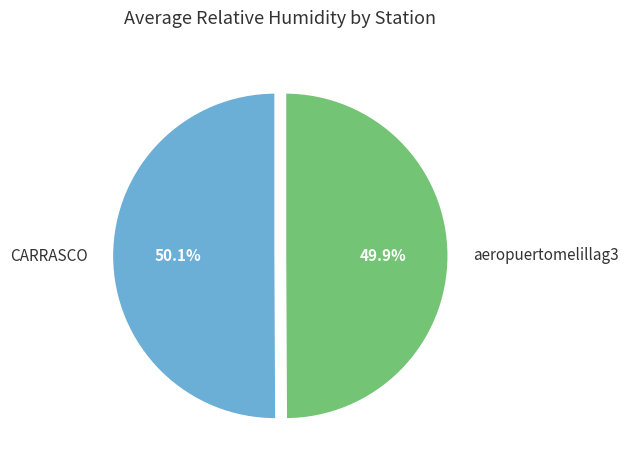

What is the total percentage of aeropuertomelillag3 and CARRASCO?

100.0%